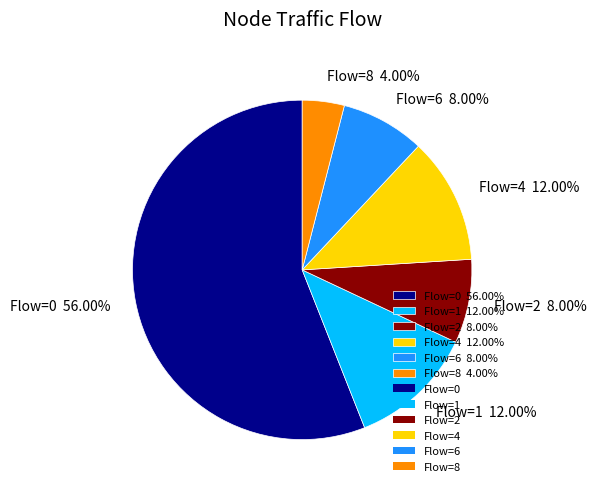

Which slice is the largest?

Flow=0 56.00%